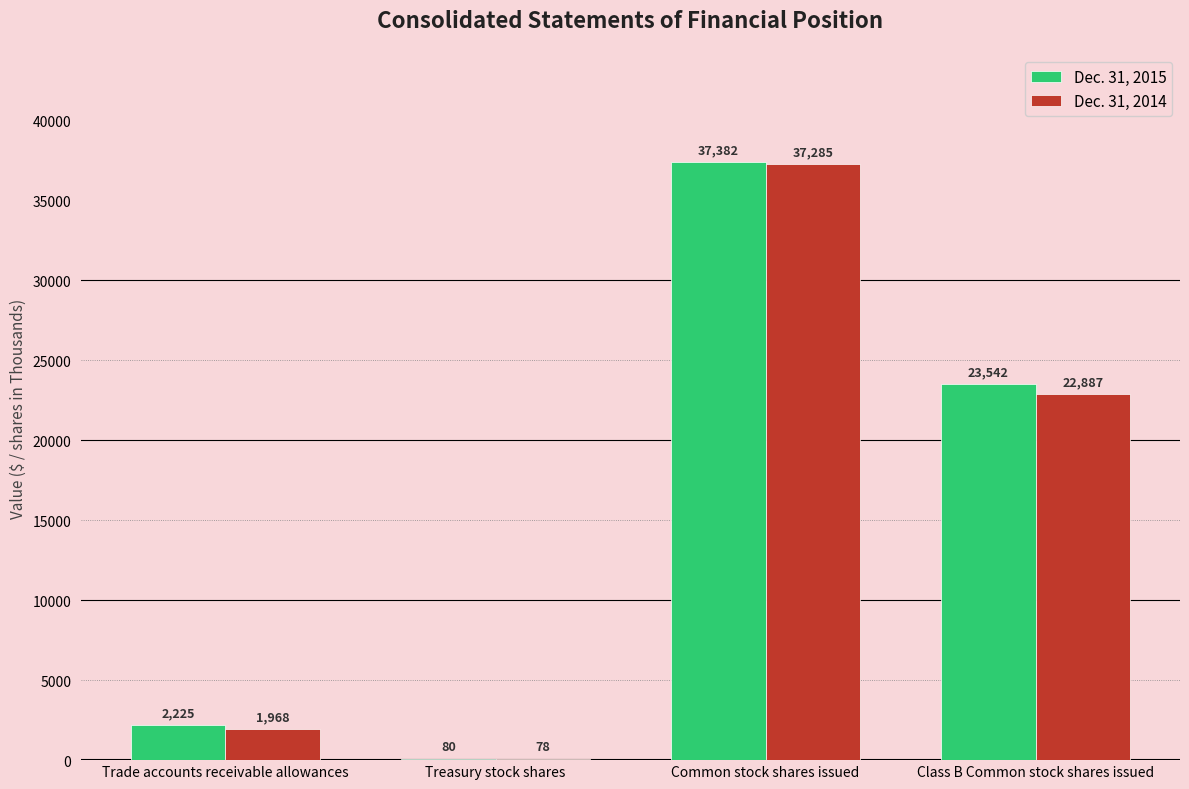

True or false: Dec. 31, 2015 has a value of 25353 at Common stock shares issued.

False